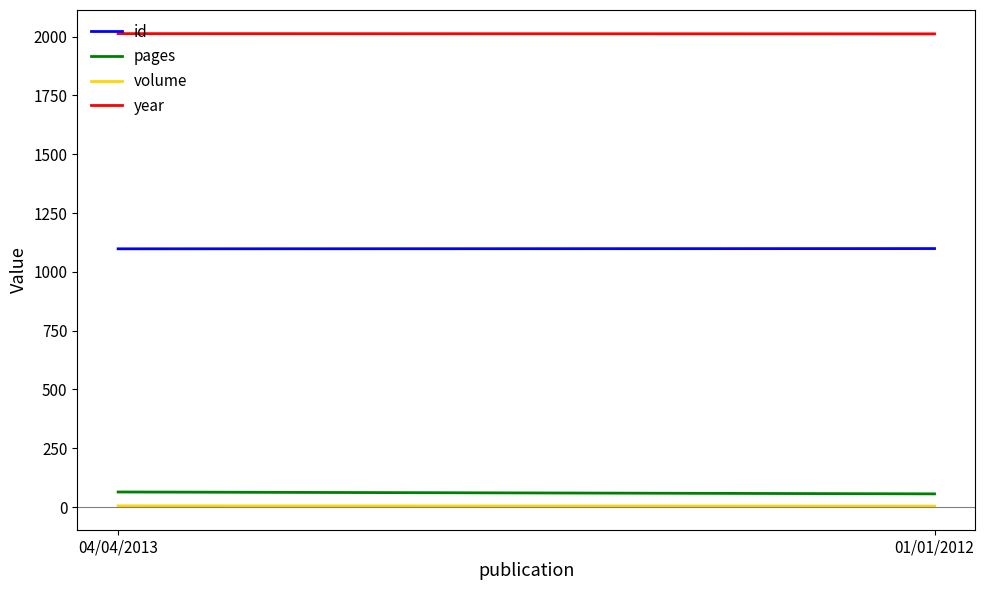

Read the volume value at 04/04/2013.

5